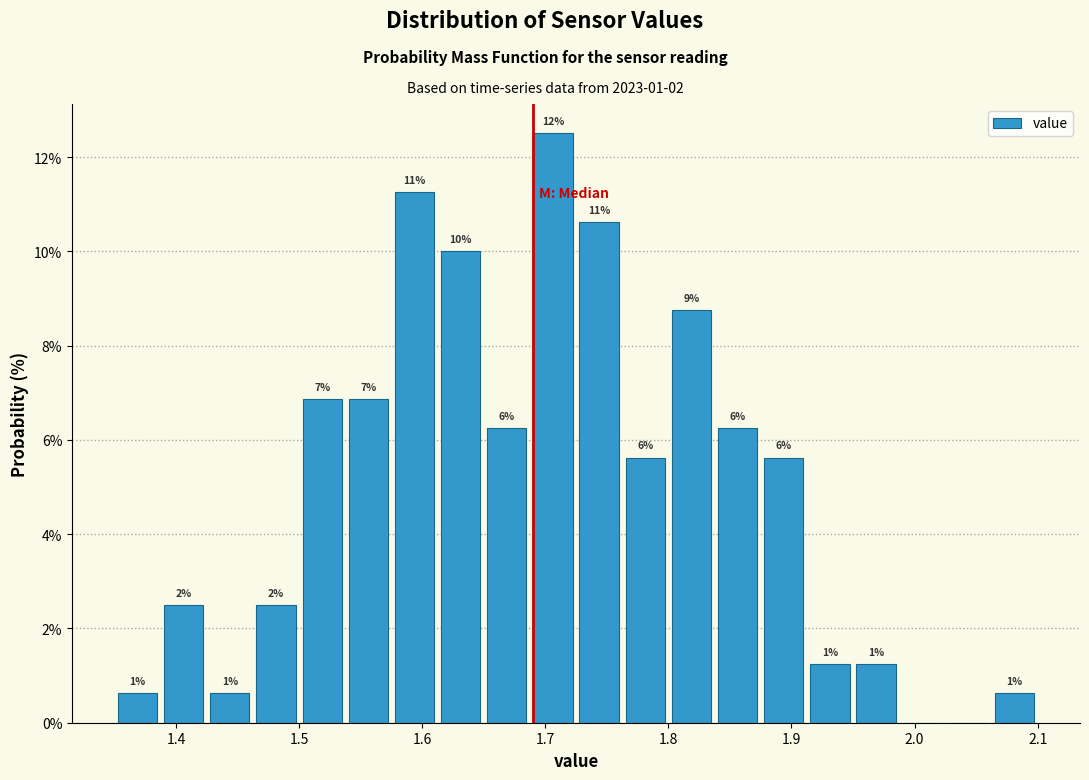

Read against the x-axis, roughly where is the centre of the tallest bar?

1.71